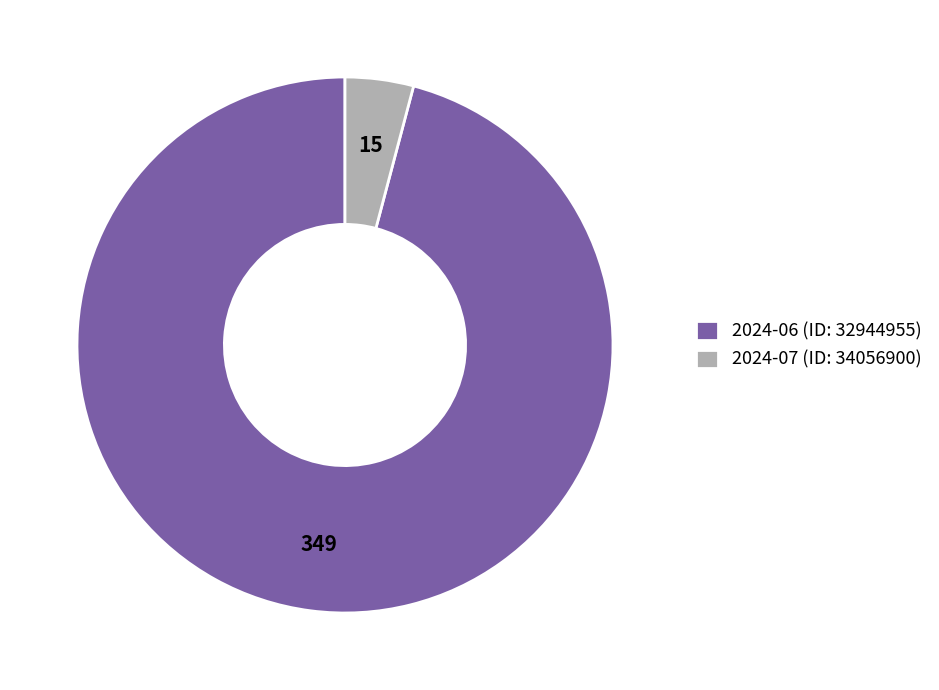

Which slice represents more than half of the pie?

2024-06 (ID: 32944955)